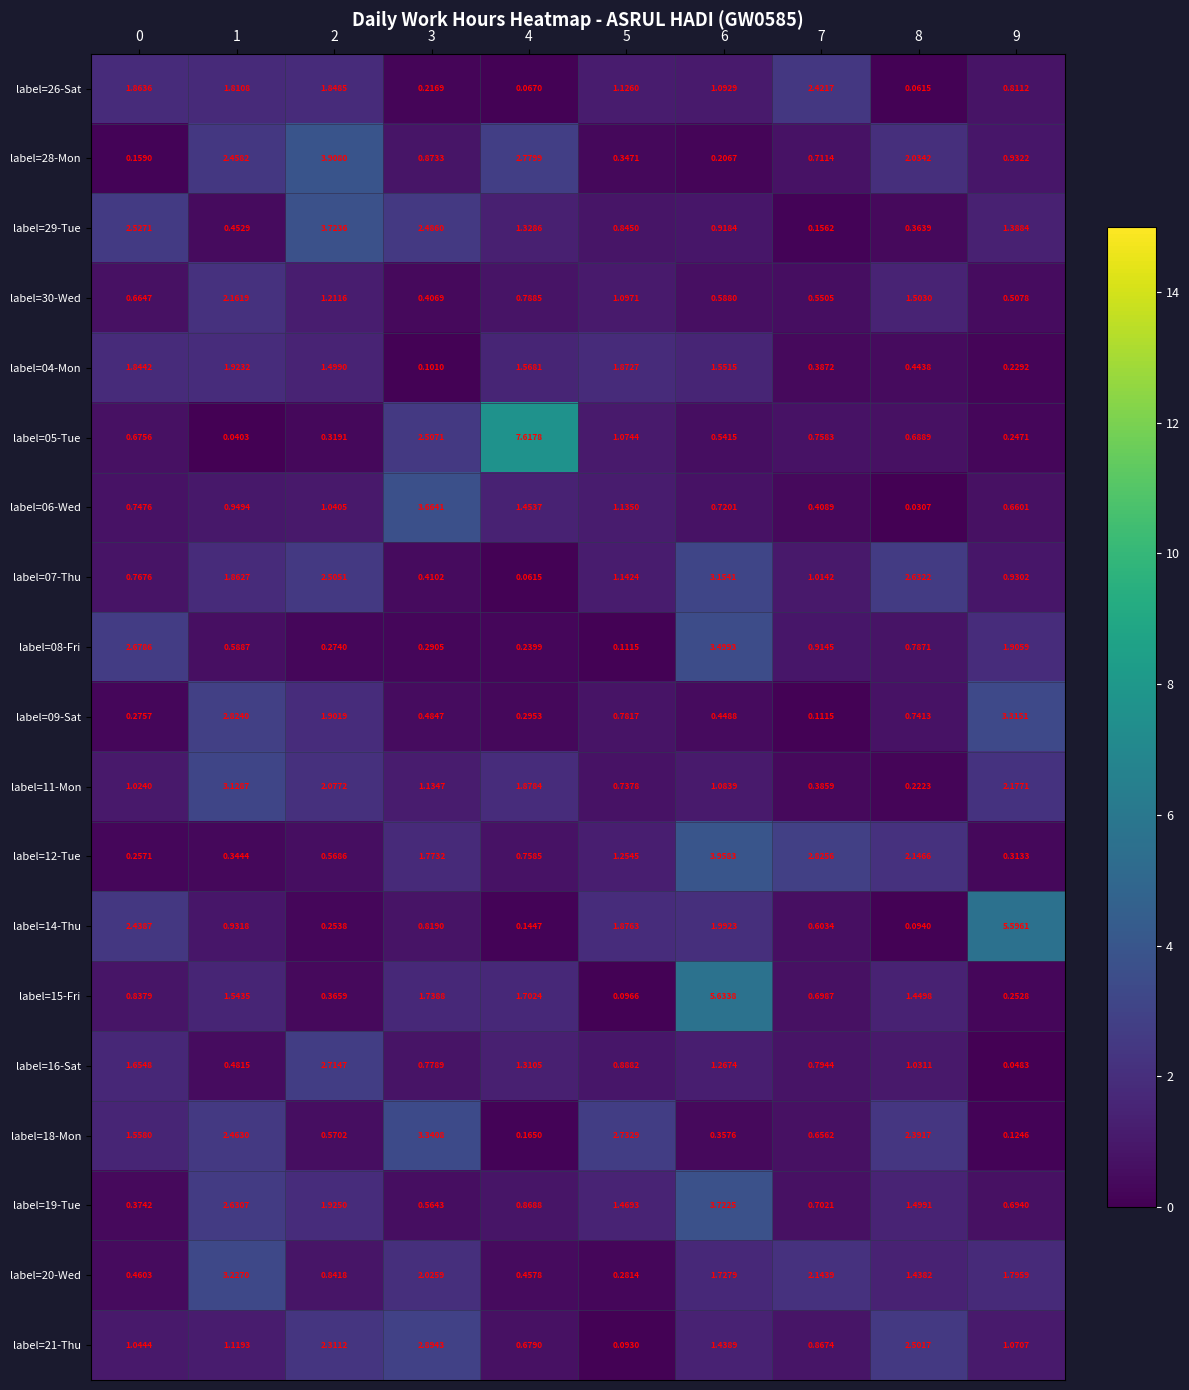

Which category has the highest value across all series?

4